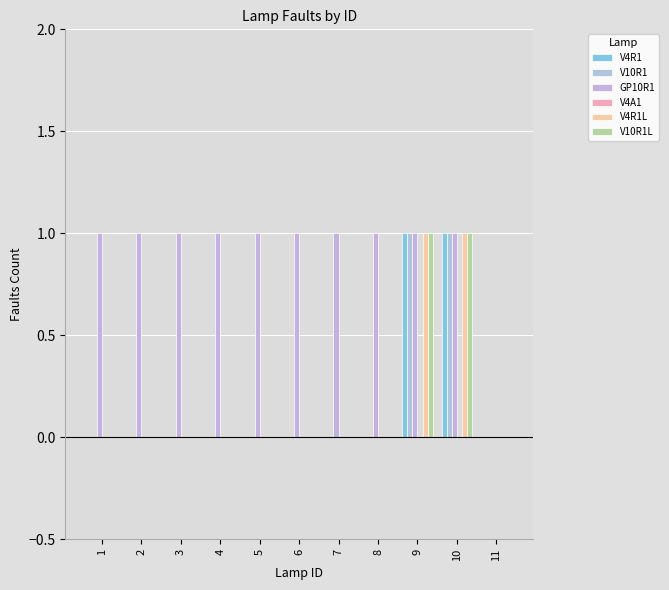

How many data points does each series have?

11